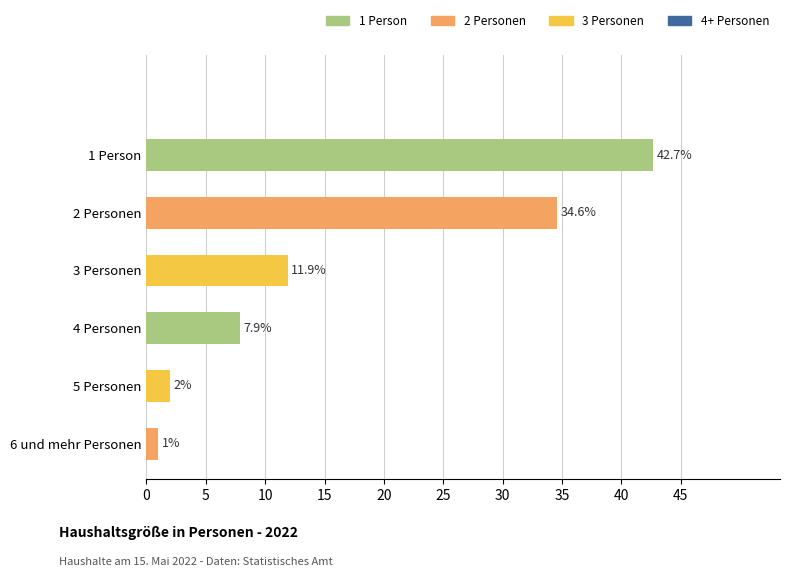

Which has a higher value, 4 Personen or 5 Personen?

4 Personen